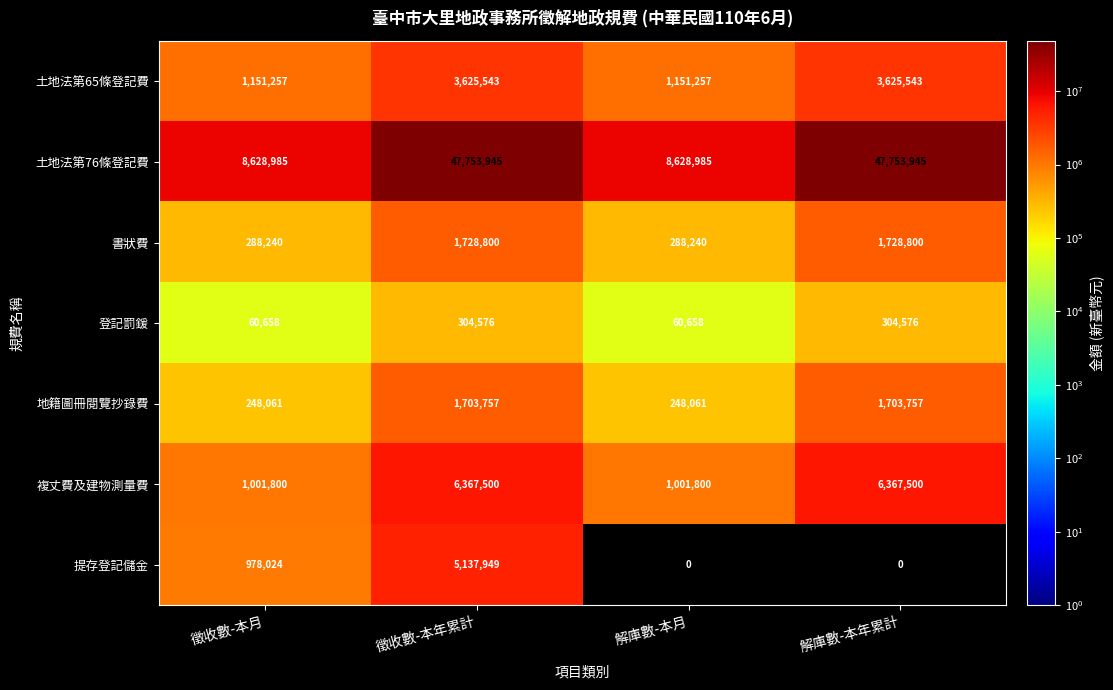

What is the lowest value of the 地籍圖冊閱覽抄錄費 series?

248061